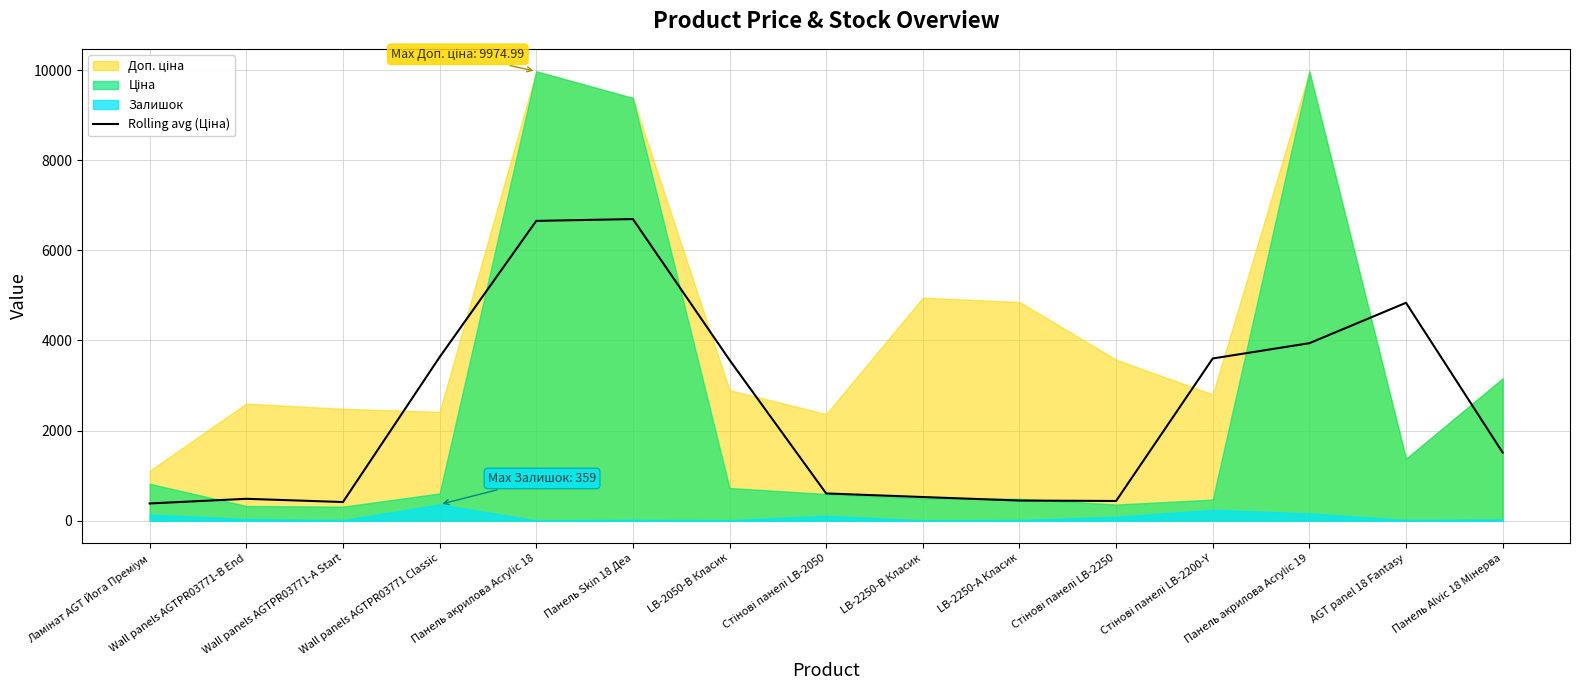

How many interior local valleys (lower than both neighbors) does the data have?

2